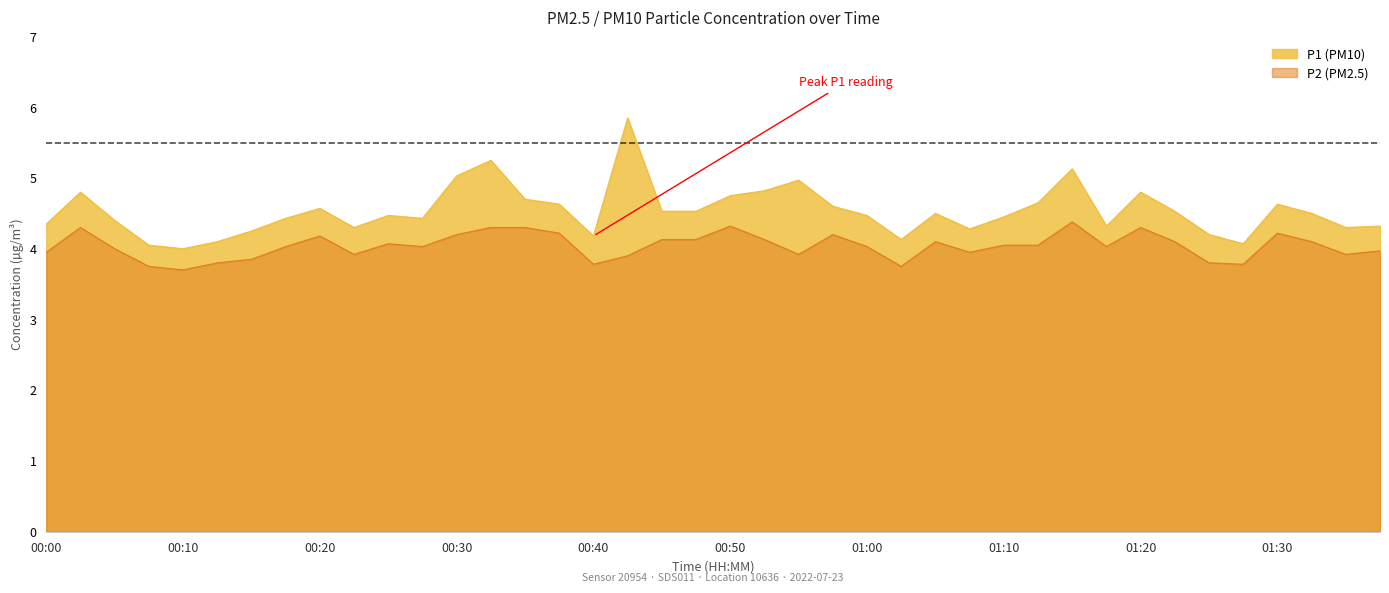

Reading left to right, what are all the values shown in this chart?

P1: 00:00=4.3	00:03=4.8	00:05=4.4	00:08=4.0	00:10=4.0	00:13=4.1	00:15=4.2	00:18=4.4	00:20=4.6	00:23=4.3	00:25=4.5	00:28=4.4	00:30=5.0	00:33=5.2	00:35=4.7	00:38=4.6	00:40=4.2	00:43=5.8	00:45=4.5	00:48=4.5	00:50=4.8	00:53=4.8	00:55=5.0	00:58=4.6	01:00=4.5	01:03=4.1	01:05=4.5	01:07=4.3	01:10=4.5	01:12=4.7	01:15=5.1	01:18=4.3	01:20=4.8	01:23=4.5	01:25=4.2	01:27=4.1	01:30=4.6	01:32=4.5	01:35=4.3	01:37=4.3
P2: 00:00=4.0	00:03=4.3	00:05=4.0	00:08=3.8	00:10=3.7	00:13=3.8	00:15=3.9	00:18=4.0	00:20=4.2	00:23=3.9	00:25=4.1	00:28=4.0	00:30=4.2	00:33=4.3	00:35=4.3	00:38=4.2	00:40=3.8	00:43=3.9	00:45=4.1	00:48=4.1	00:50=4.3	00:53=4.1	00:55=3.9	00:58=4.2	01:00=4.0	01:03=3.8	01:05=4.1	01:07=4.0	01:10=4.0	01:12=4.0	01:15=4.4	01:18=4.0	01:20=4.3	01:23=4.1	01:25=3.8	01:27=3.8	01:30=4.2	01:32=4.1	01:35=3.9	01:37=4.0